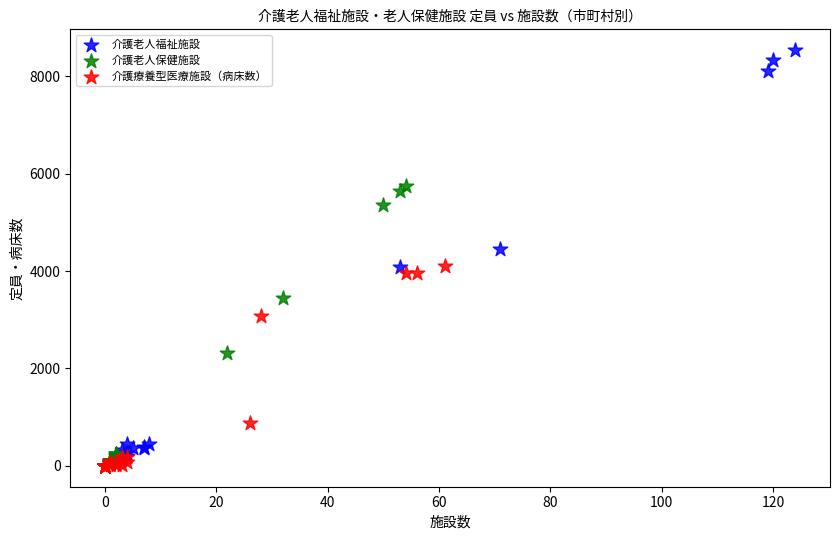

Which series contains the highest Y value?

介護老人福祉施設